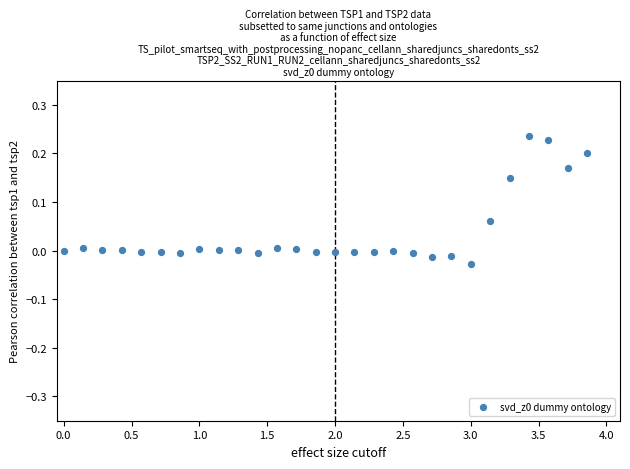

What is the range of X values (max minus min)?

3.9